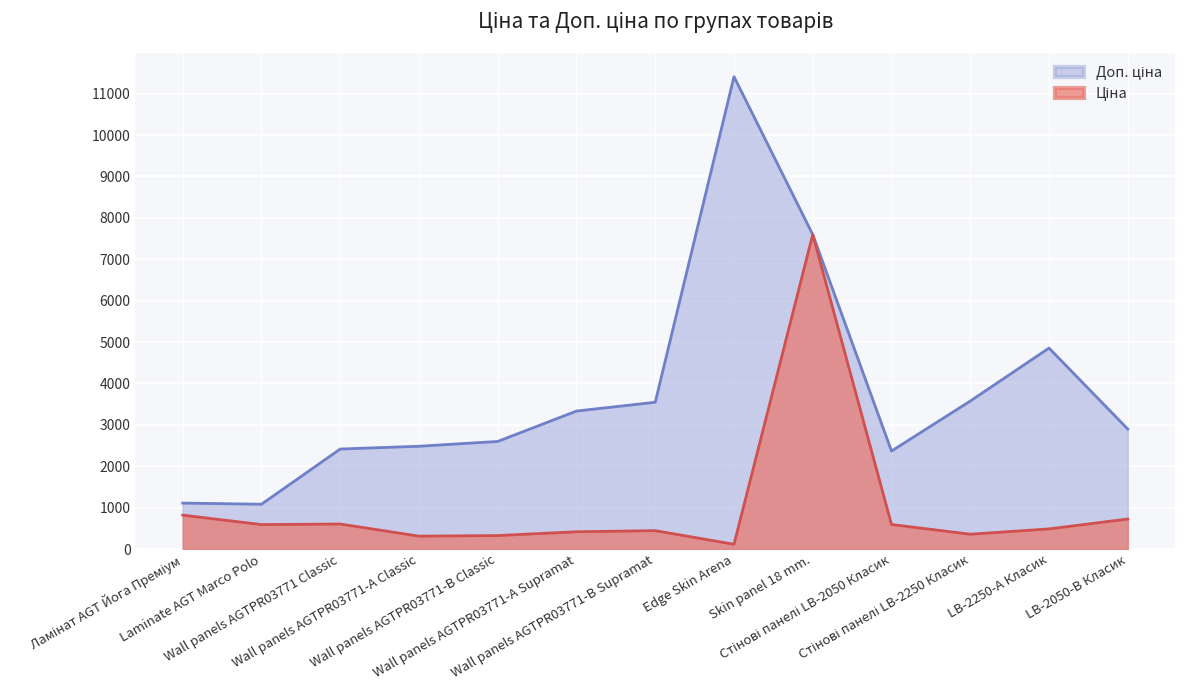

True or false: Ціна has a value of 485.4 at LB-2250-А Класик.

True